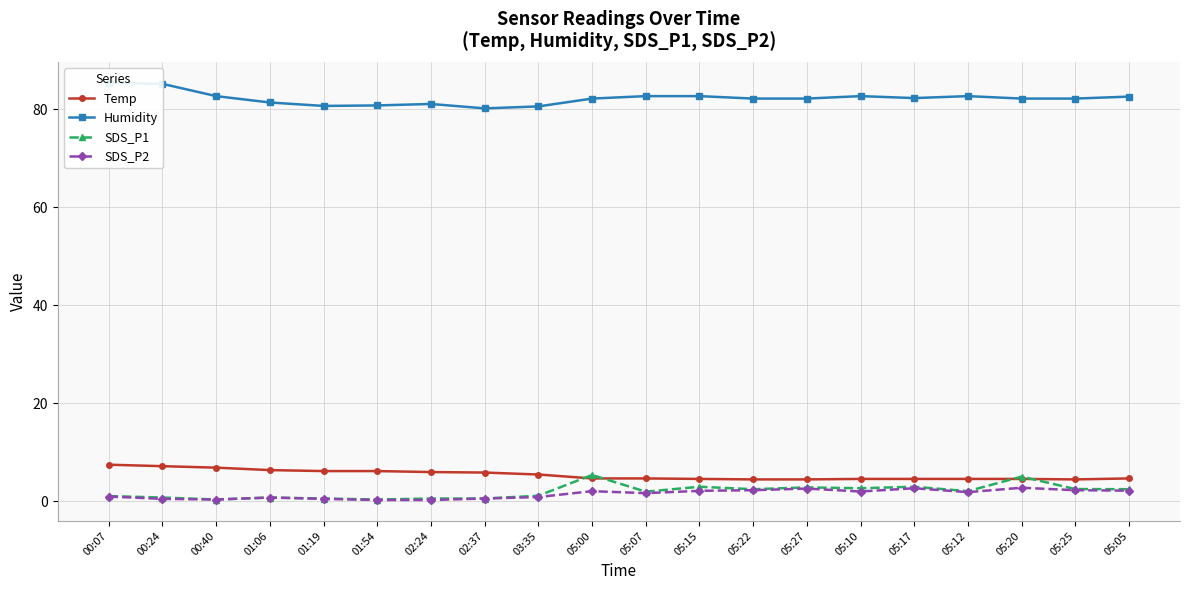

True or false: Humidity and SDS_P1 cross at least once.

False